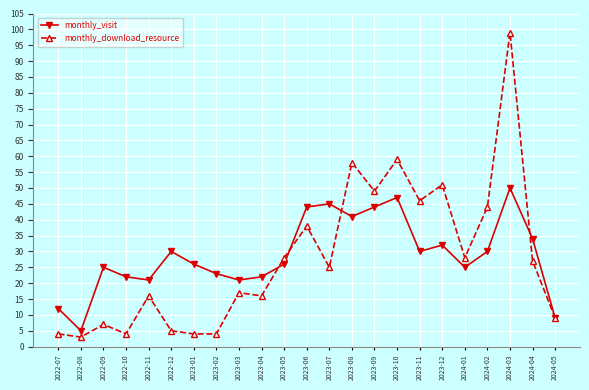

What is the value of the monthly_download_resource point at the 10th from the left?

16